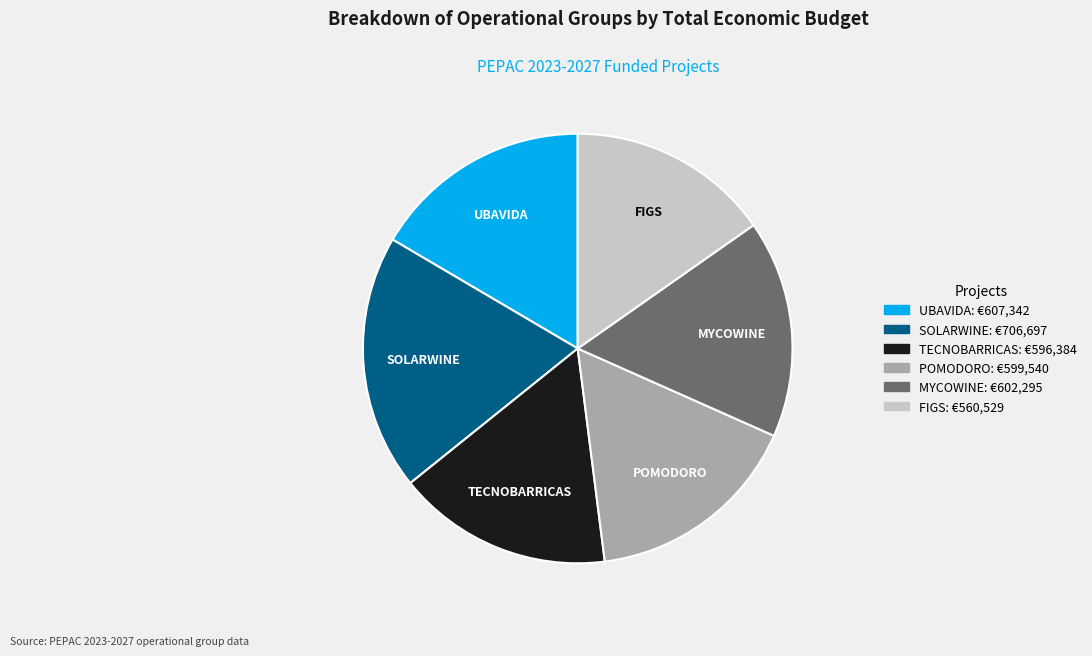

True or false: FIGS accounts for 8% of the total.

False